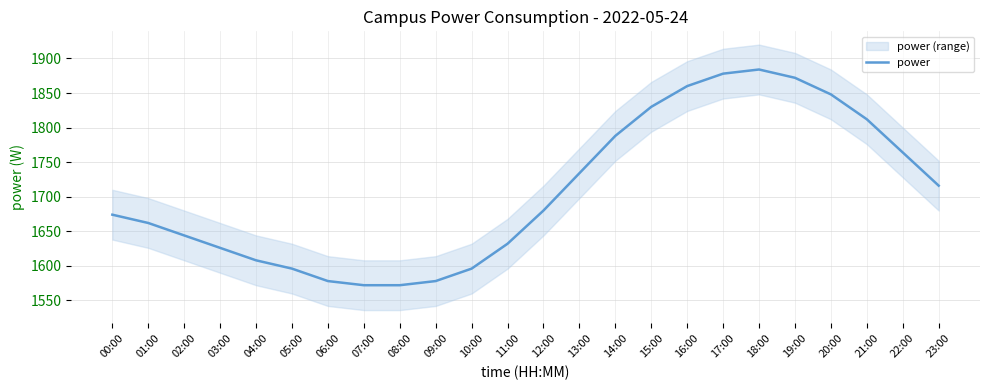

Which category has the highest value across all series?

18:00